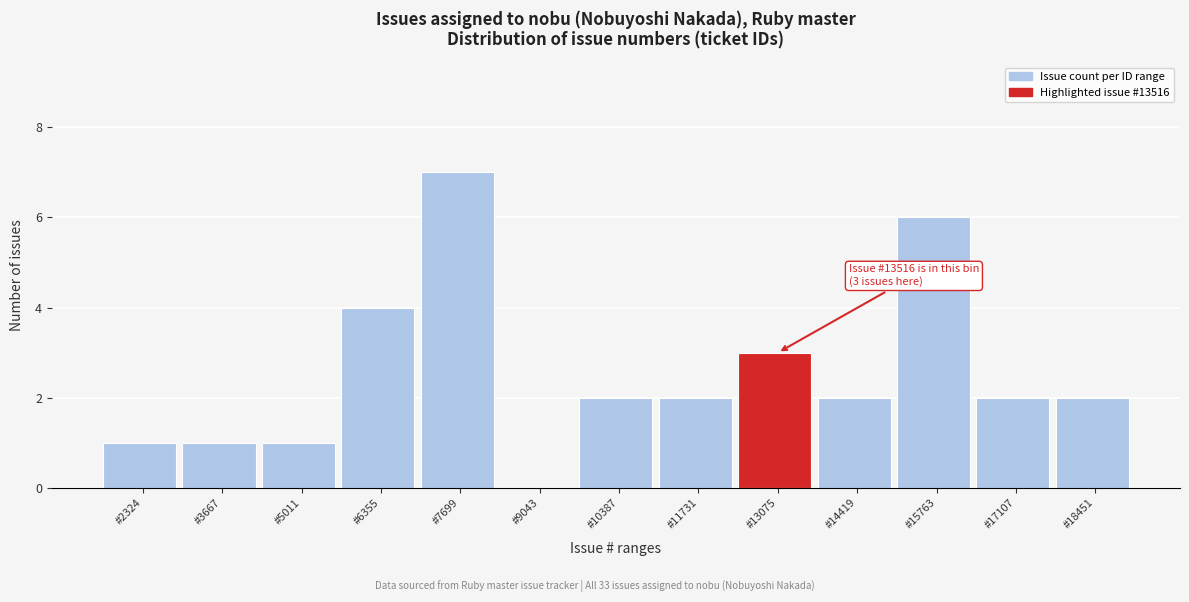

Reading left to right, extract all data points from this chart.

#2324=1	#3667=1	#5011=1	#6355=4	#7699=7	#9043=0	#10387=2	#11731=2	#13075=3	#14419=2	#15763=6	#17107=2	#18451=2